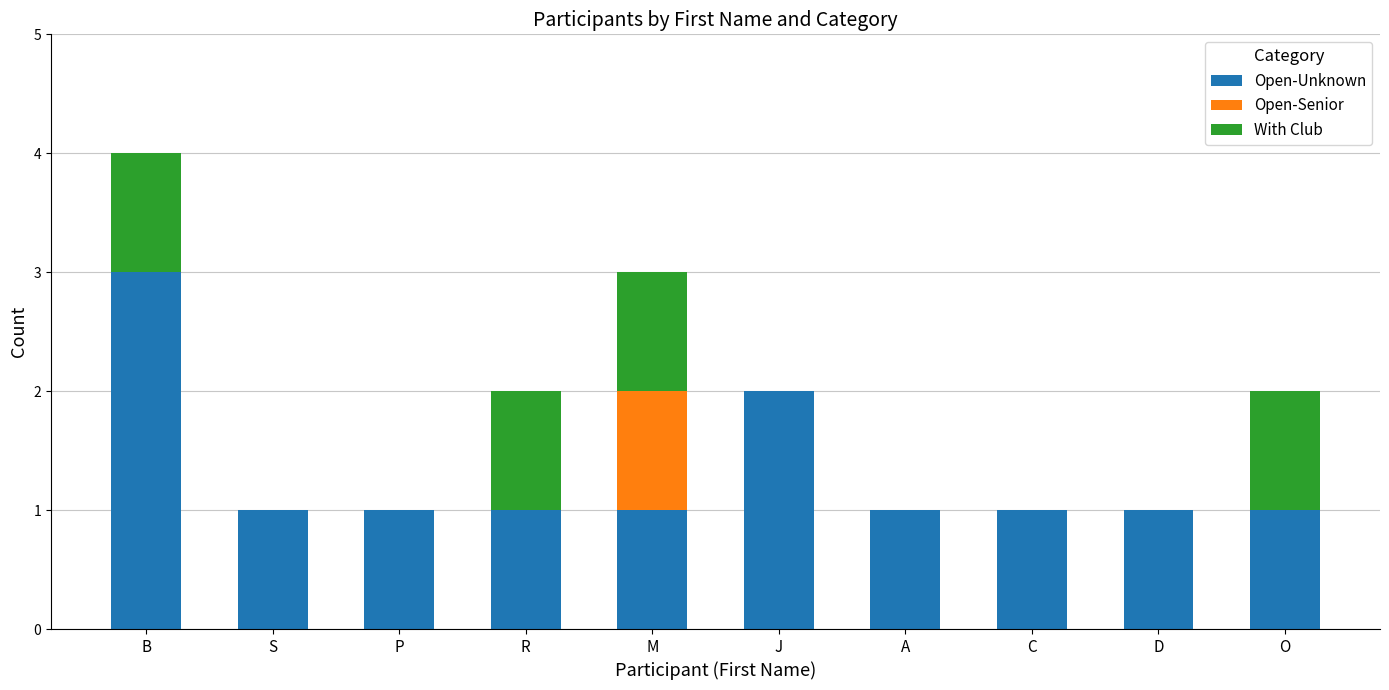

Reading left to right, list the values for the Open-Unknown series.

B=3	S=1	P=1	R=1	M=1	J=2	A=1	C=1	D=1	O=1